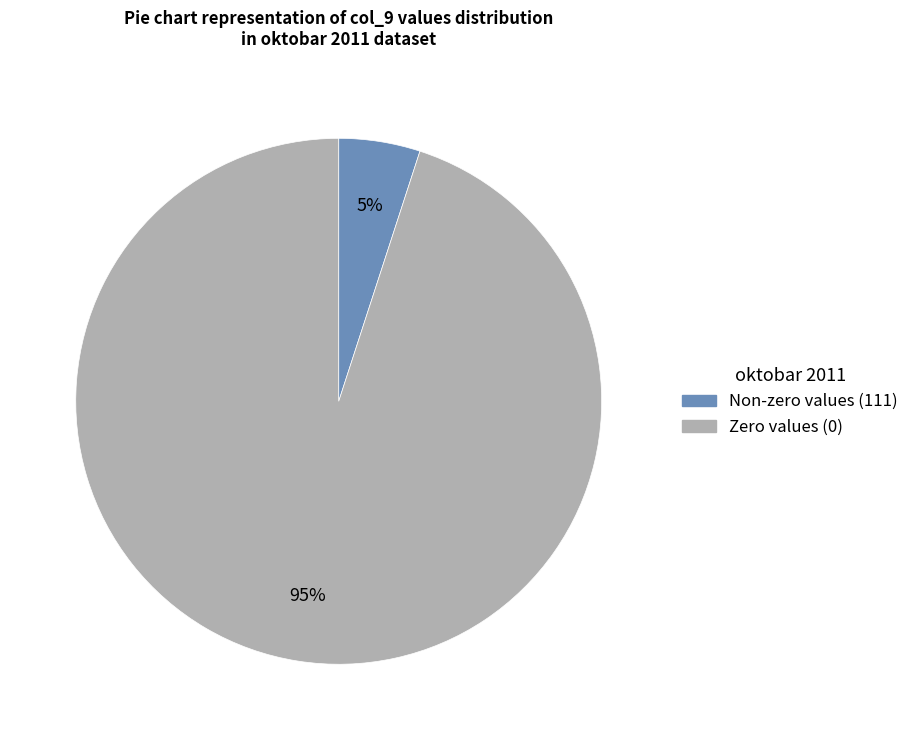

Approximately how many times larger is the value at Zero values (0) compared to Non-zero values (111)?

19.0